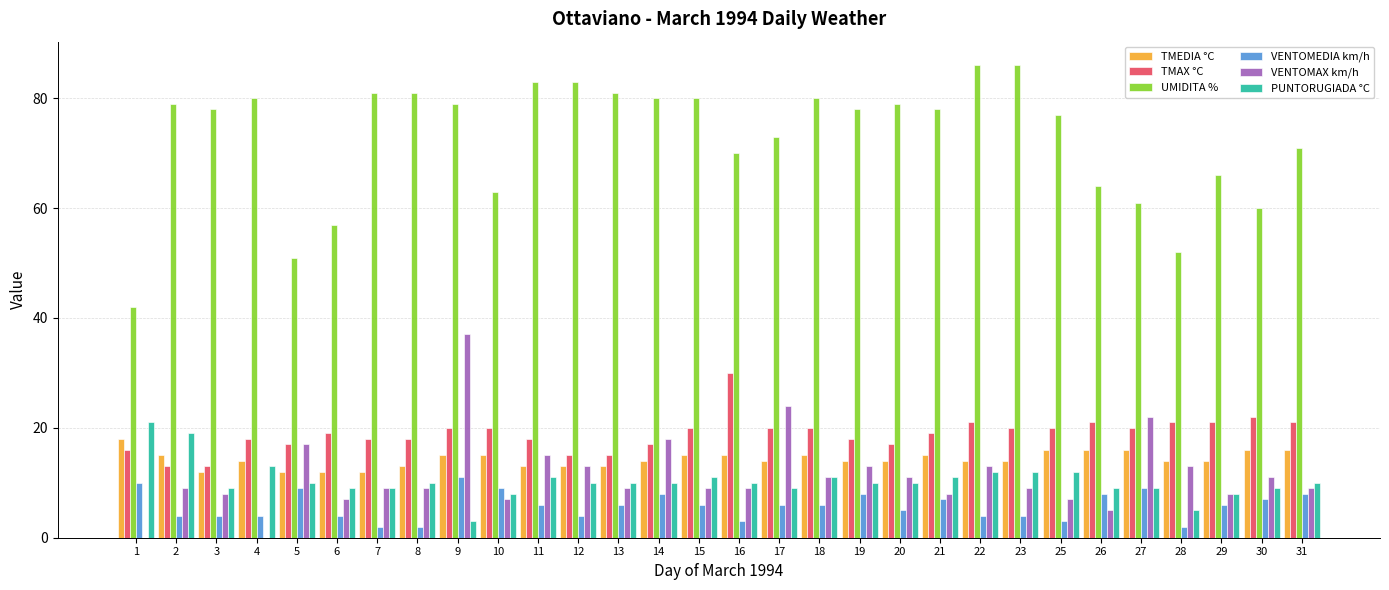

Is it true that VENTOMEDIA km/h equals 8 at 19?

True